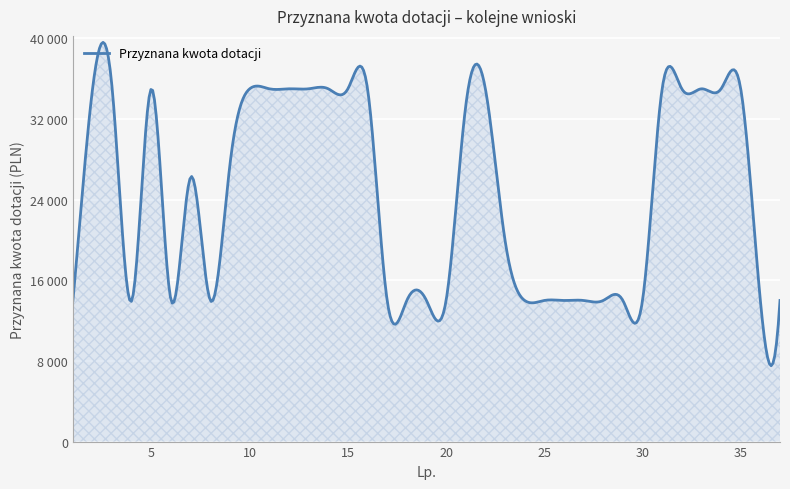

Count the number of categories in the chart.

37